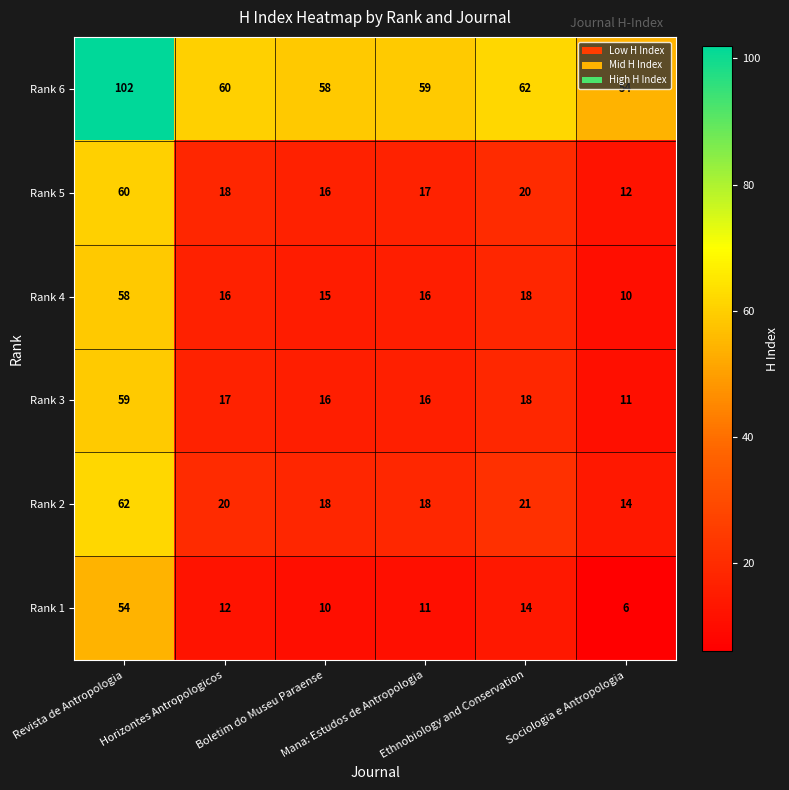

What is the minimum value shown in the chart?

6